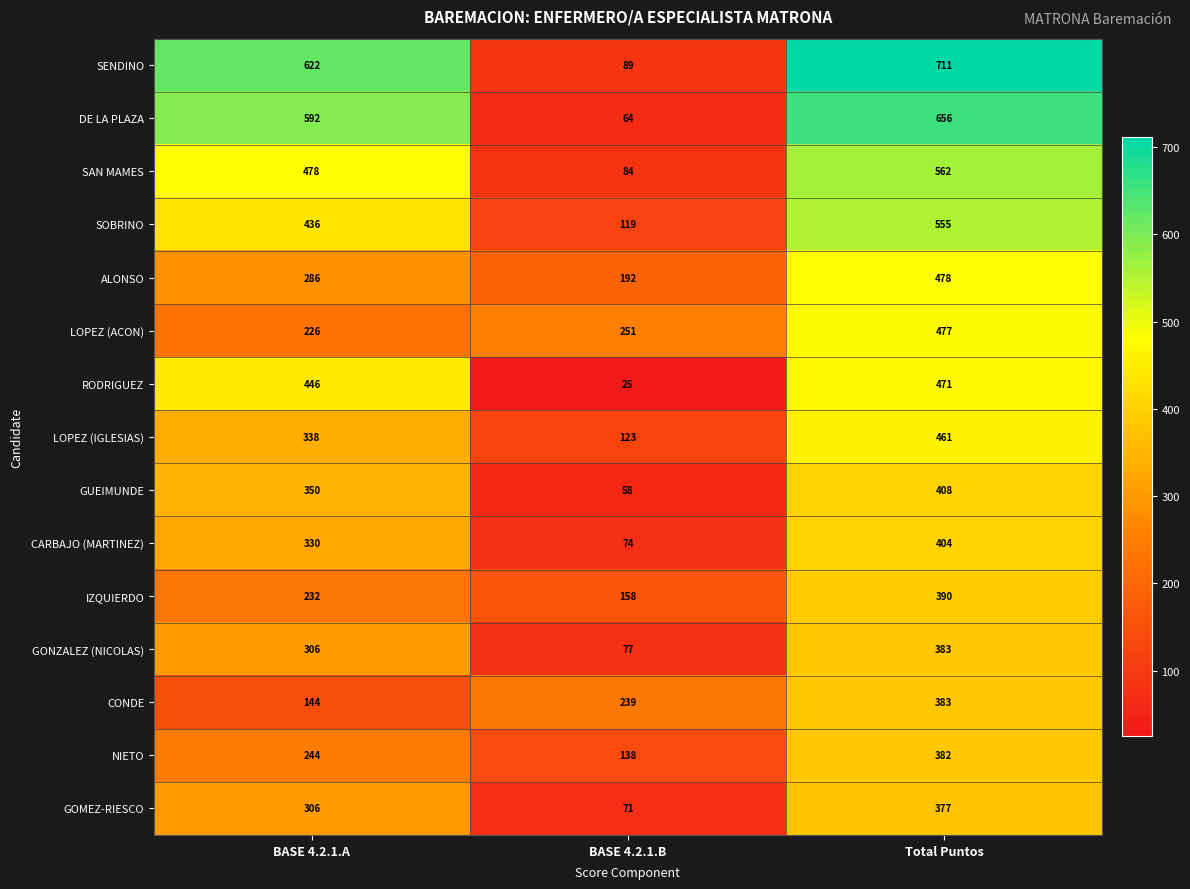

Which series has the largest range (max minus min)?

SENDINO